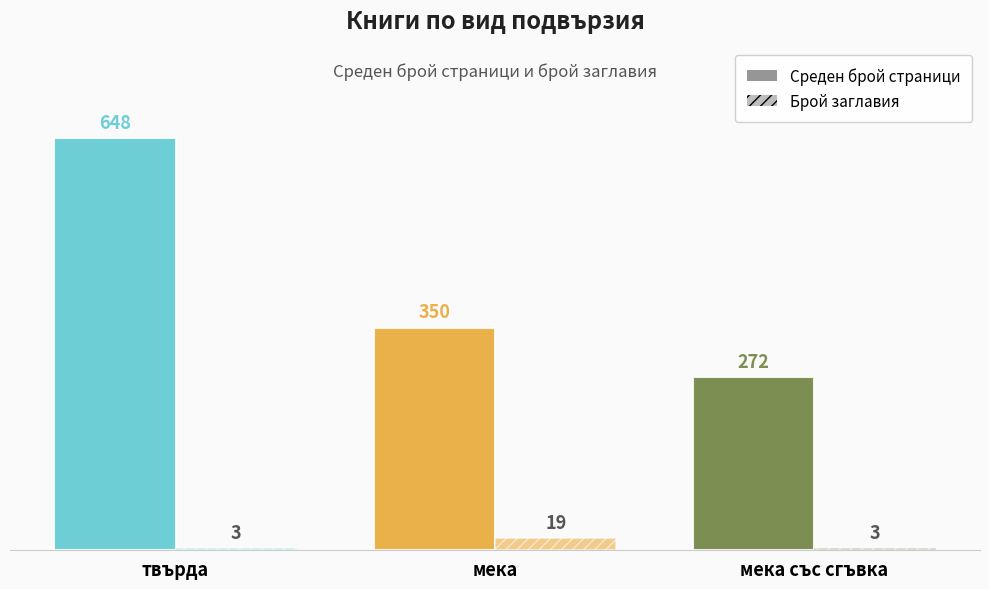

Count the number of data series in this chart.

2